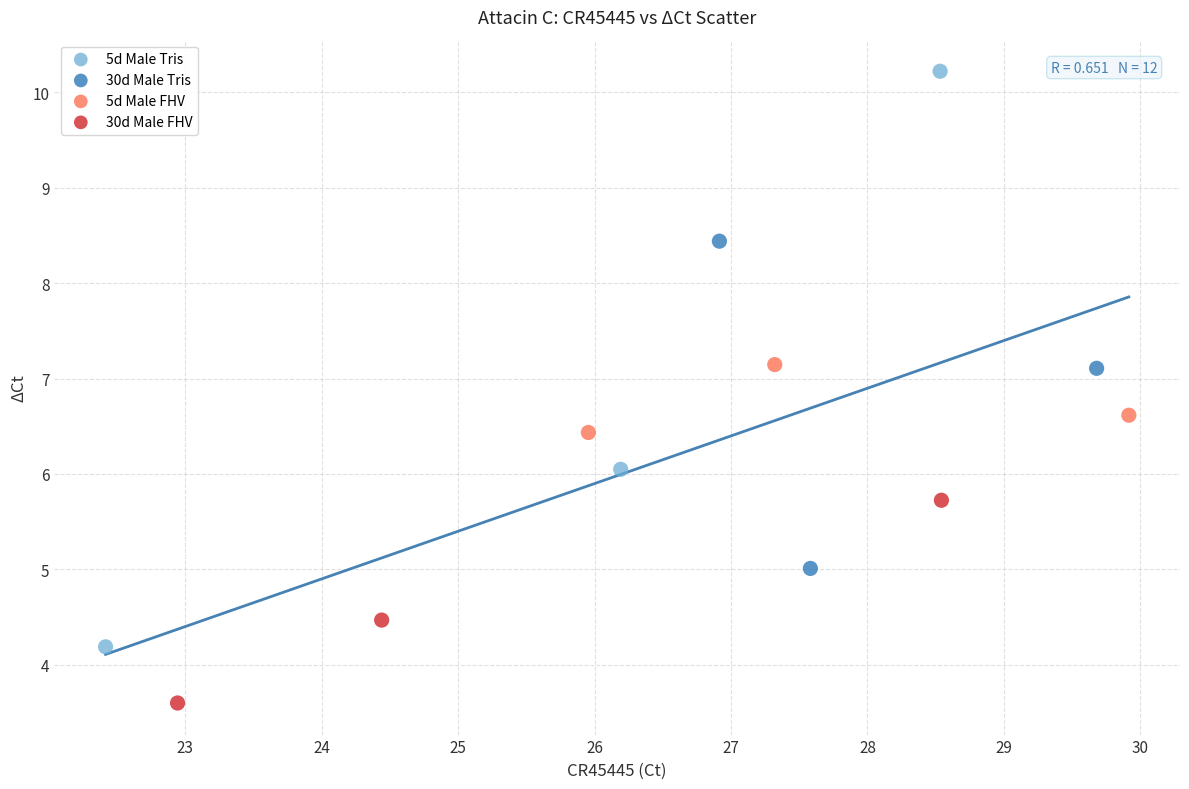

Which series has the largest Y range (max minus min)?

5d Male Tris